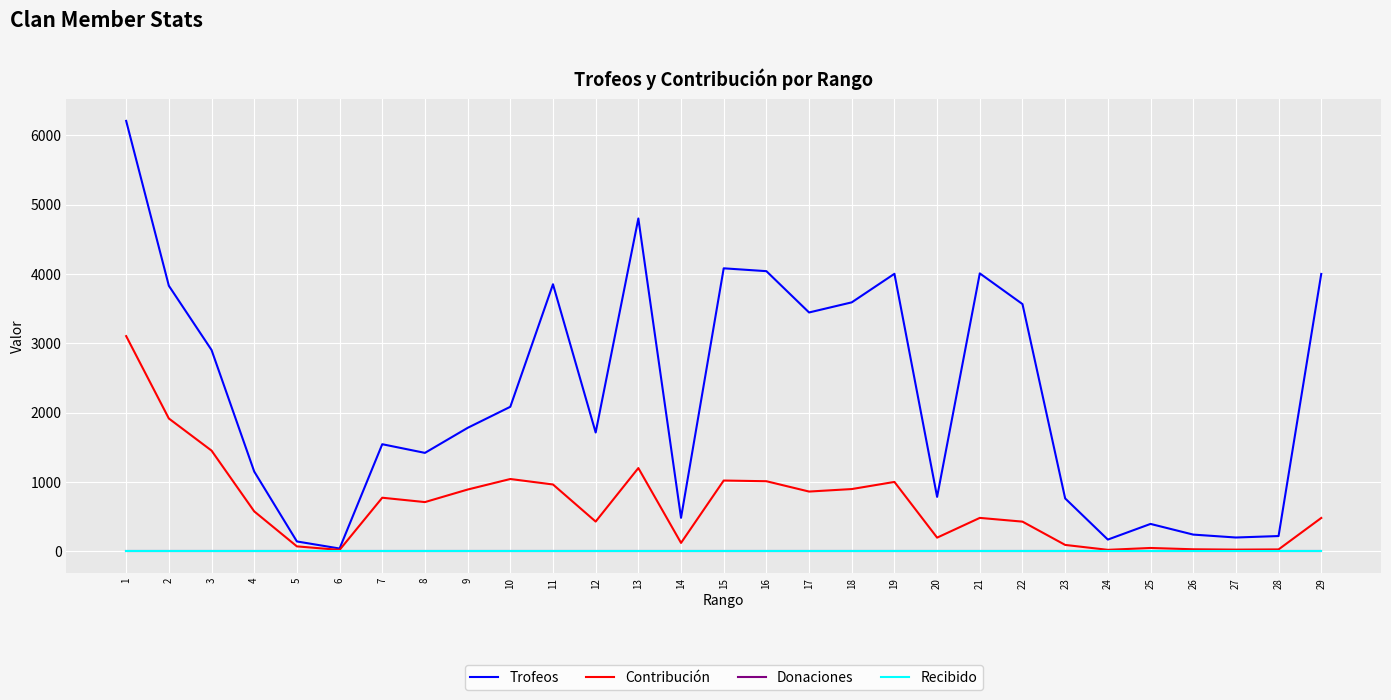

How many interior local valleys does the Trofeos series have?

8